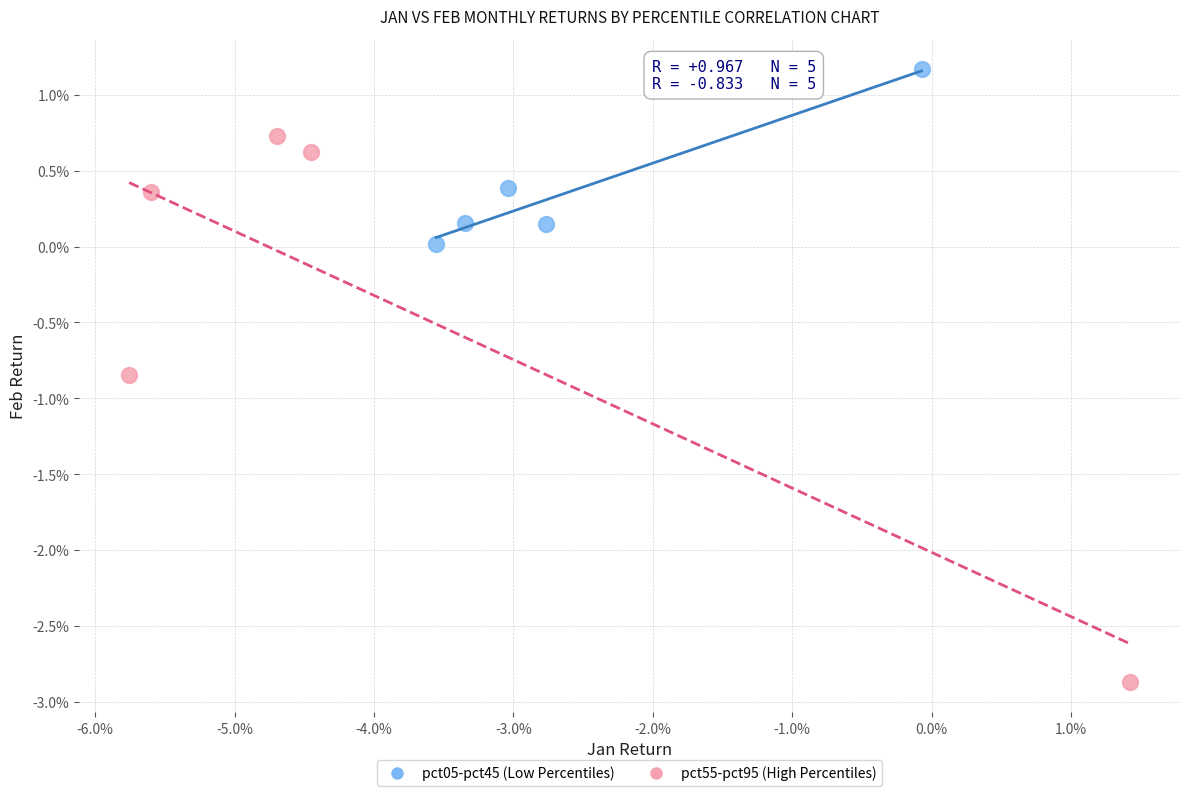

What are all the series names shown in the legend?

pct05-pct45 (Low Percentiles), pct55-pct95 (High Percentiles)